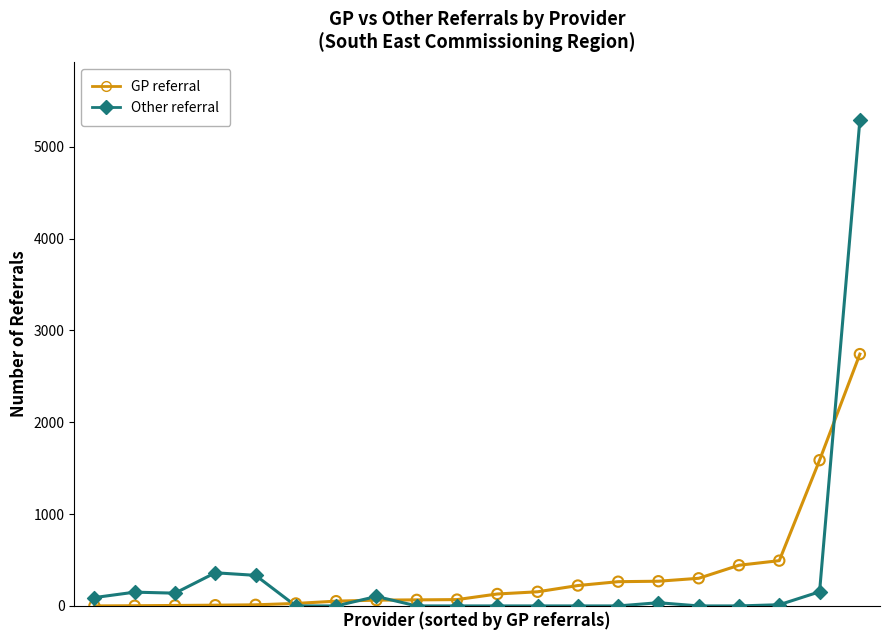

List the series in order of their peak value, highest first.

Other referral, GP referral